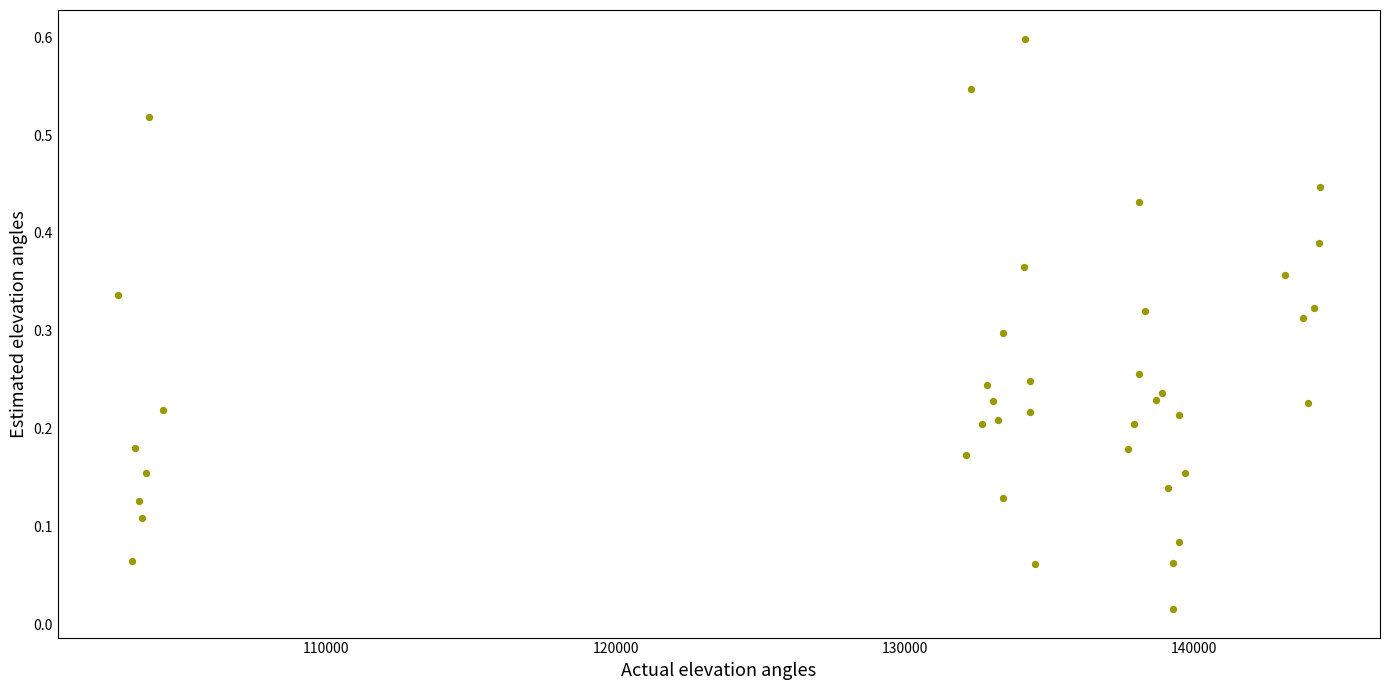

What is the range of X values (max minus min)?

41553.0